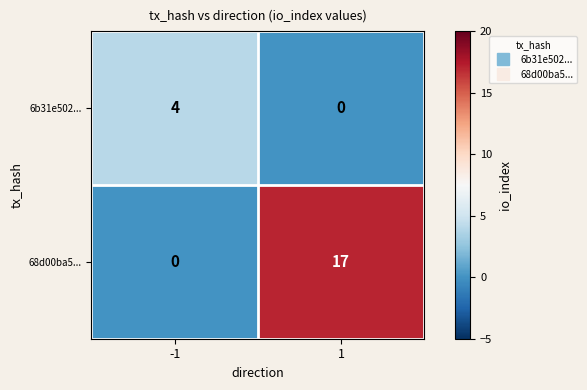

How many positive values does the 6b31e502... series have?

1